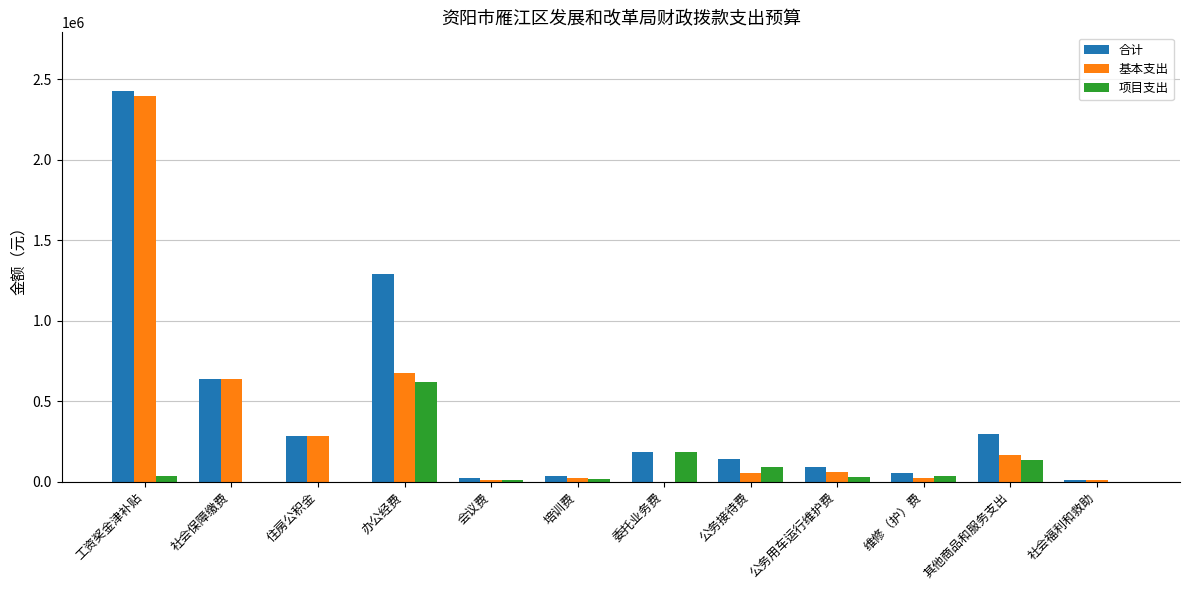

Are the bars horizontal?

No